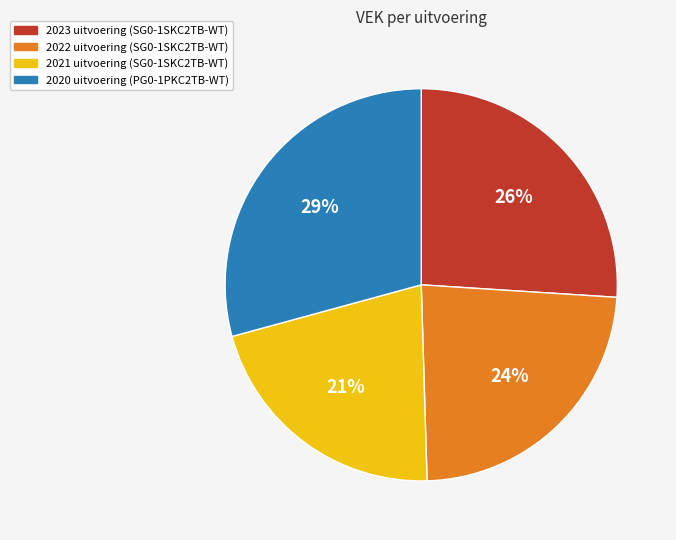

Does any single category account for the majority?

No